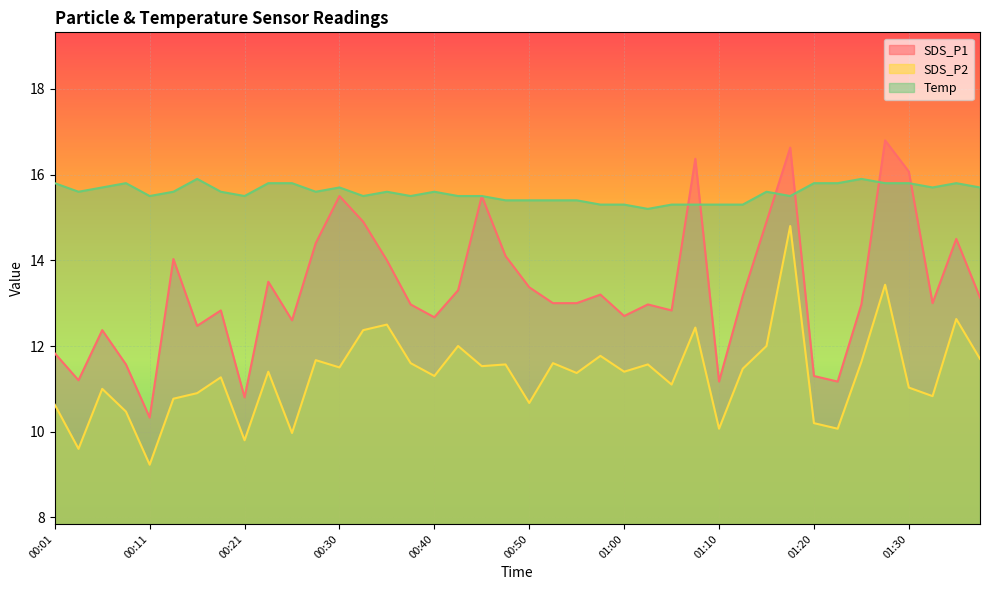

Reading left to right, what are all the values shown in this chart?

SDS_P1: 11.8	11.2	12.4	11.6	10.3	14.0	12.5	12.8	10.8	13.5	12.6	14.4	15.5	14.9	14.0	13.0	12.7	13.3	15.5	14.1	13.4	13.0	13.0	13.2	12.7	13.0	12.8	16.4	11.2	13.2	14.9	16.6	11.3	11.2	13.0	16.8	16.1	13.0	14.5	13.1
SDS_P2: 10.6	9.6	11.0	10.5	9.2	10.8	10.9	11.3	9.8	11.4	10.0	11.7	11.5	12.4	12.5	11.6	11.3	12.0	11.5	11.6	10.7	11.6	11.4	11.8	11.4	11.6	11.1	12.4	10.1	11.5	12.0	14.8	10.2	10.1	11.6	13.4	11.0	10.8	12.6	11.7
Temp: 15.8	15.6	15.7	15.8	15.5	15.6	15.9	15.6	15.5	15.8	15.8	15.6	15.7	15.5	15.6	15.5	15.6	15.5	15.5	15.4	15.4	15.4	15.4	15.3	15.3	15.2	15.3	15.3	15.3	15.3	15.6	15.5	15.8	15.8	15.9	15.8	15.8	15.7	15.8	15.7